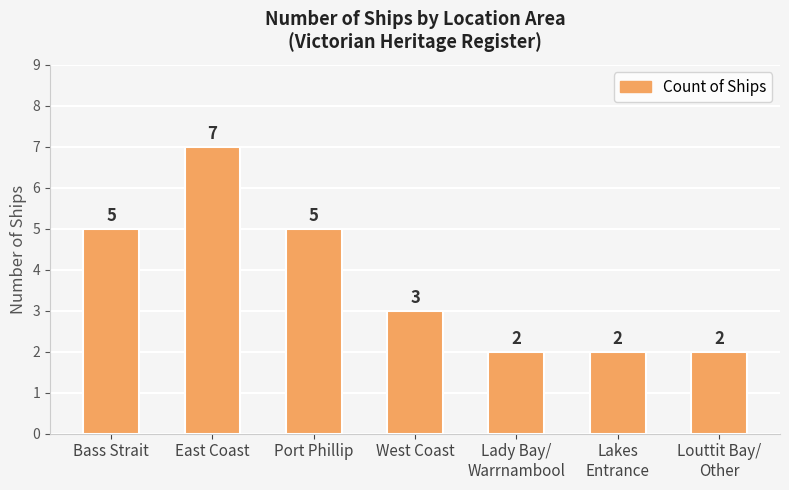

What is the label of the 1st bar from the right?

Louttit Bay/
Other